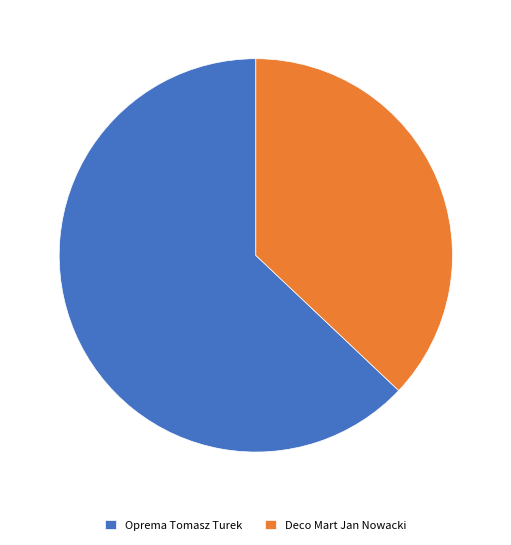

Is it true that Deco Mart Jan Nowacki is 26% of the pie?

False